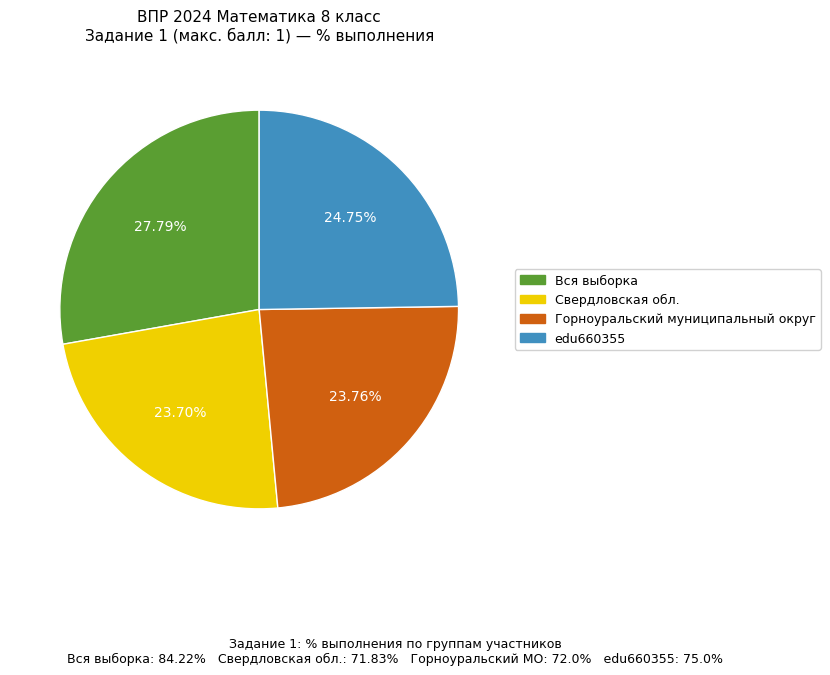

Is there any slice that represents more than half of the pie?

No